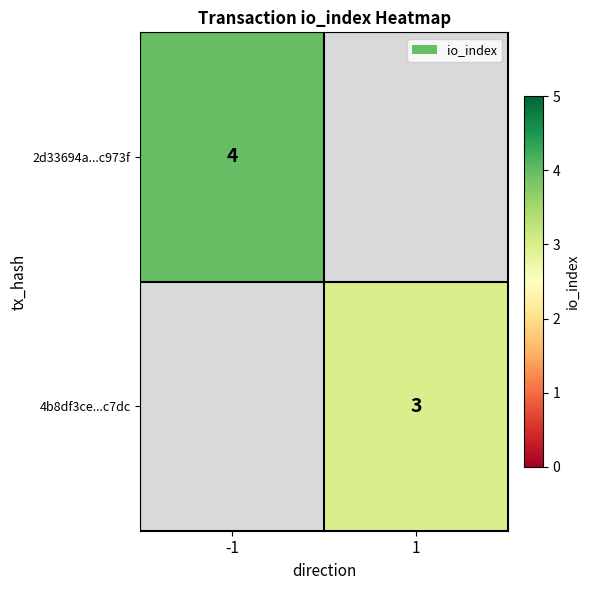

Is it true that 2d33694a...c973f equals 4 at -1?

True